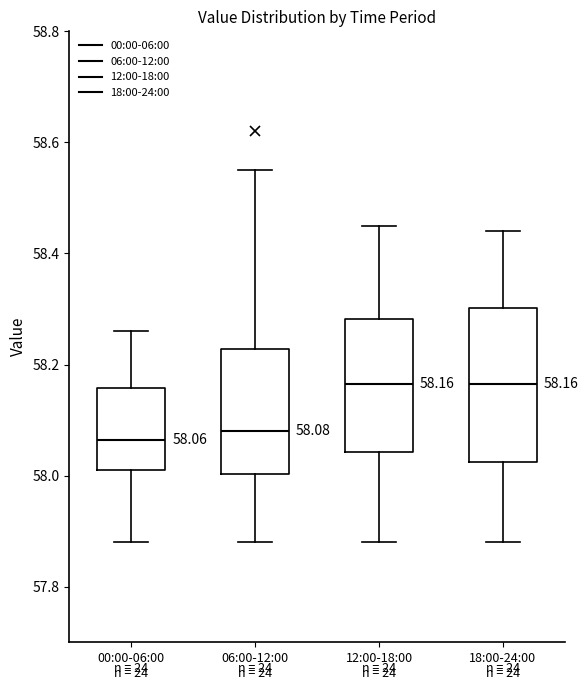

Which box is the tallest, from its lower edge to its upper edge?

18:00-24:00 n = 24